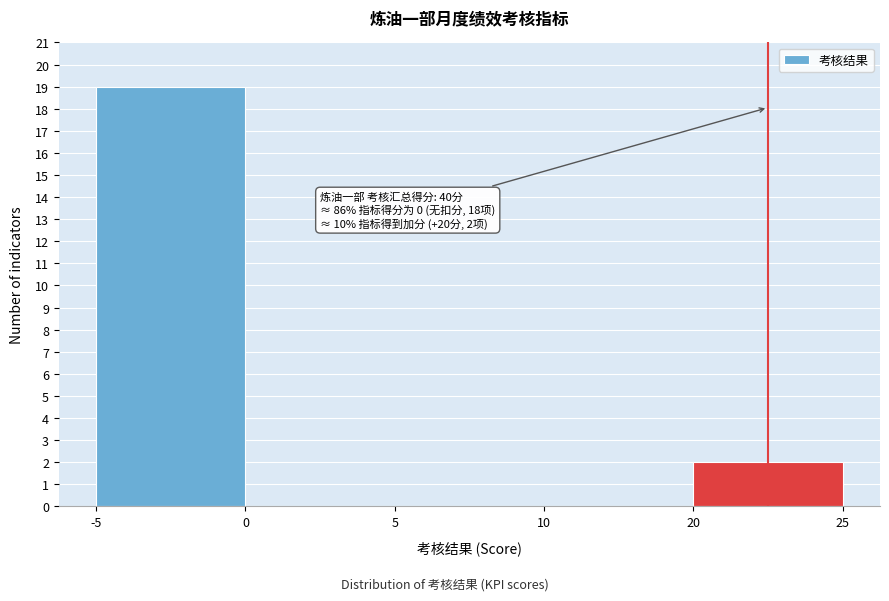

Reading right to left, extract all data points from this chart.

20=2	10=0	5=0	0=0	-5=19